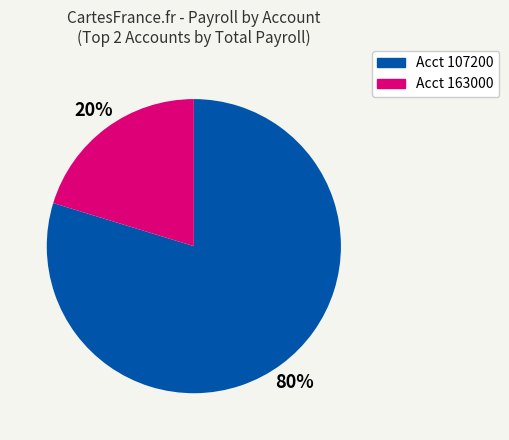

Is there any slice that represents more than half of the pie?

Yes